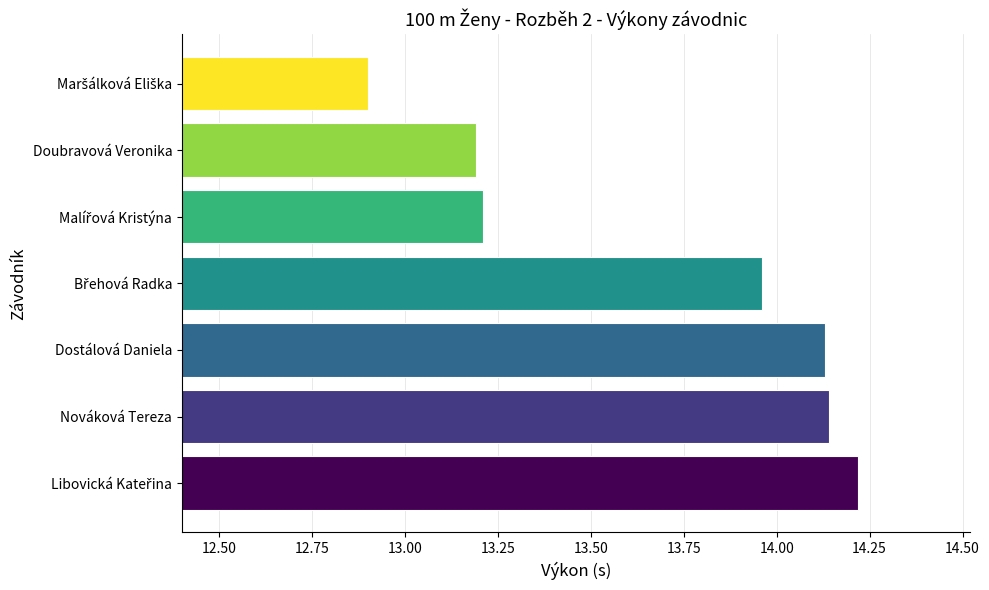

Are the bars horizontal?

Yes